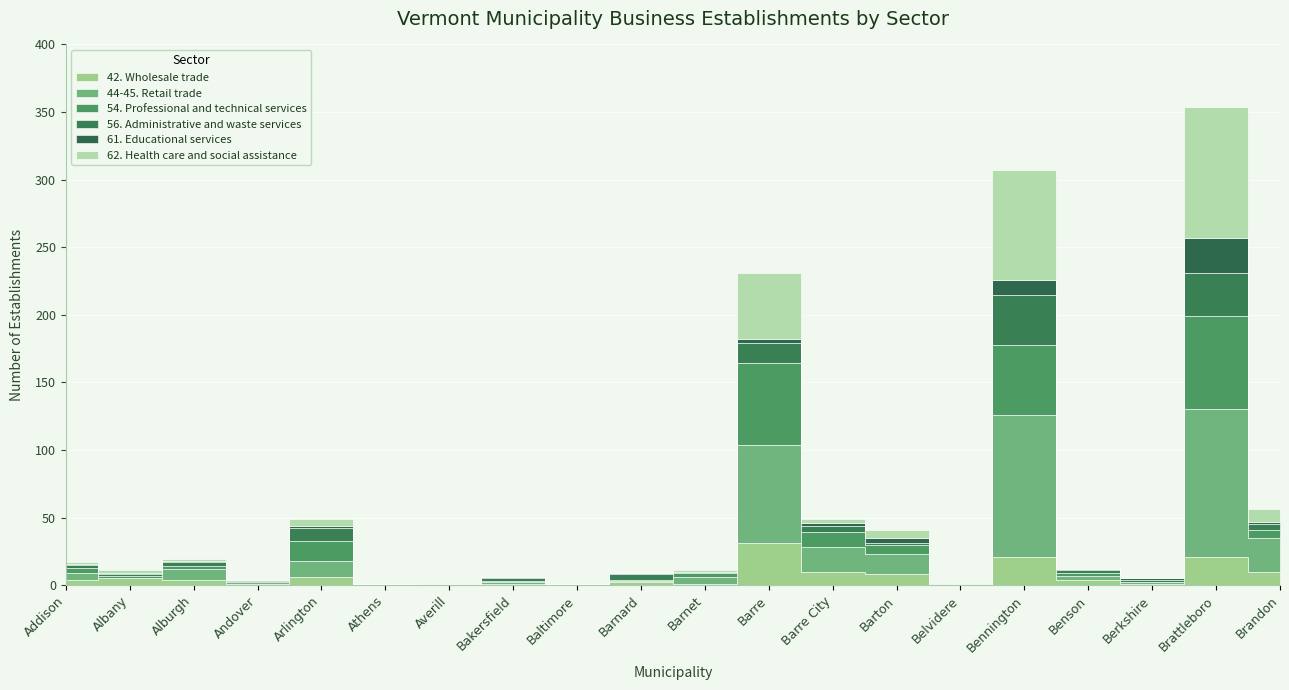

Which series has the largest range (max minus min)?

44-45. Retail trade